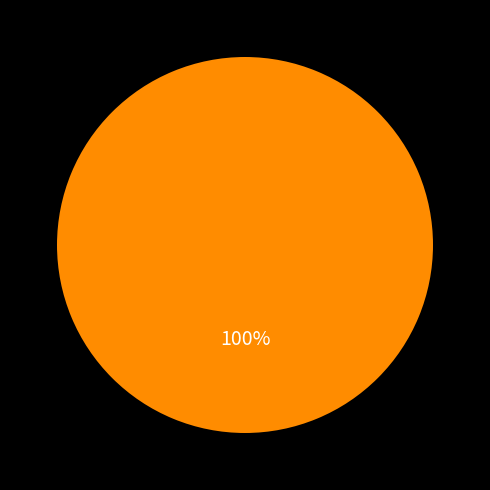

Is there any slice that represents more than half of the pie?

Yes